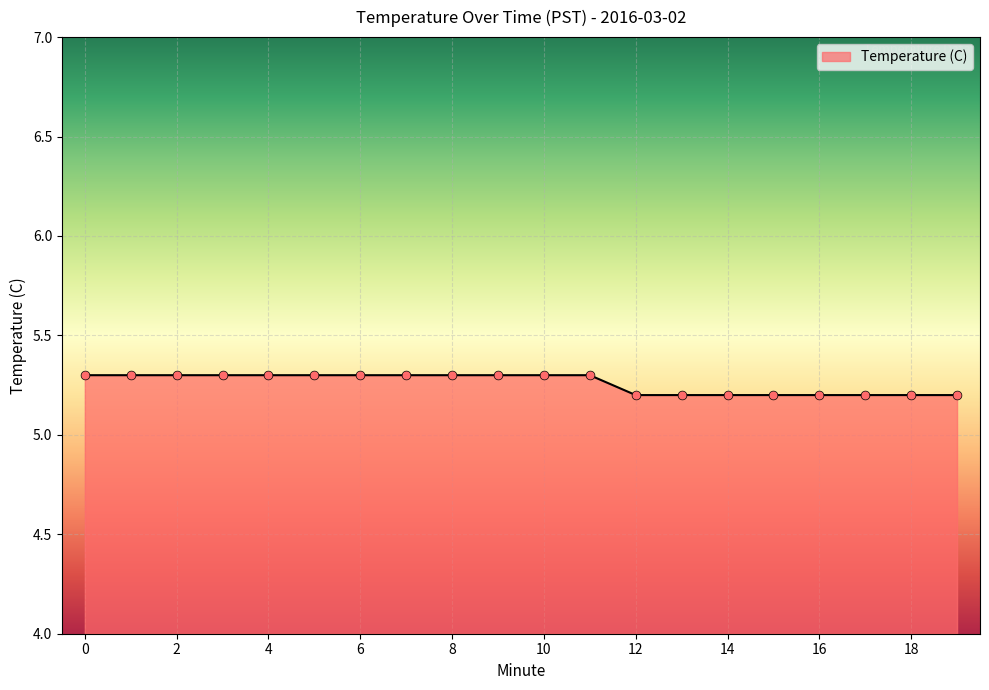

What is the minimum value shown in the chart?

5.2